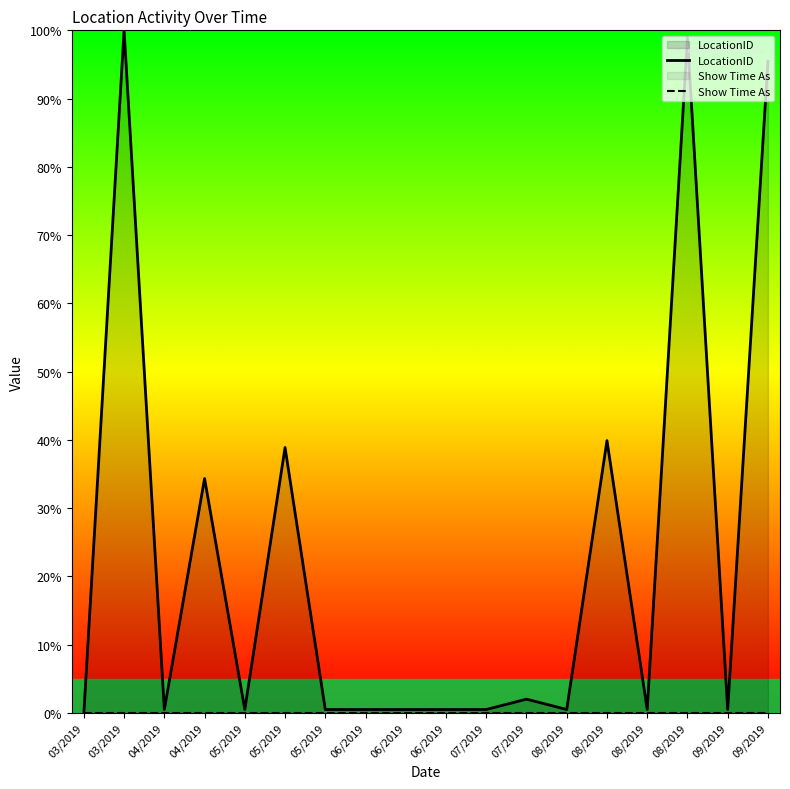

Reading left to right, extract all data points from this chart.

LocationID: 03/2019=0.0	03/2019=100.0	04/2019=0.5	04/2019=34.3	05/2019=0.5	05/2019=38.9	05/2019=0.5	06/2019=0.5	06/2019=0.5	06/2019=0.5	07/2019=0.5	07/2019=2.0	08/2019=0.5	08/2019=39.9	08/2019=0.5	08/2019=99.0	09/2019=0.5	09/2019=95.5
Show Time As: 03/2019=0.0	03/2019=0.0	04/2019=0.0	04/2019=0.0	05/2019=0.0	05/2019=0.0	05/2019=0.0	06/2019=0.0	06/2019=0.0	06/2019=0.0	07/2019=0.0	07/2019=0.0	08/2019=0.0	08/2019=0.0	08/2019=0.0	08/2019=0.0	09/2019=0.0	09/2019=0.0